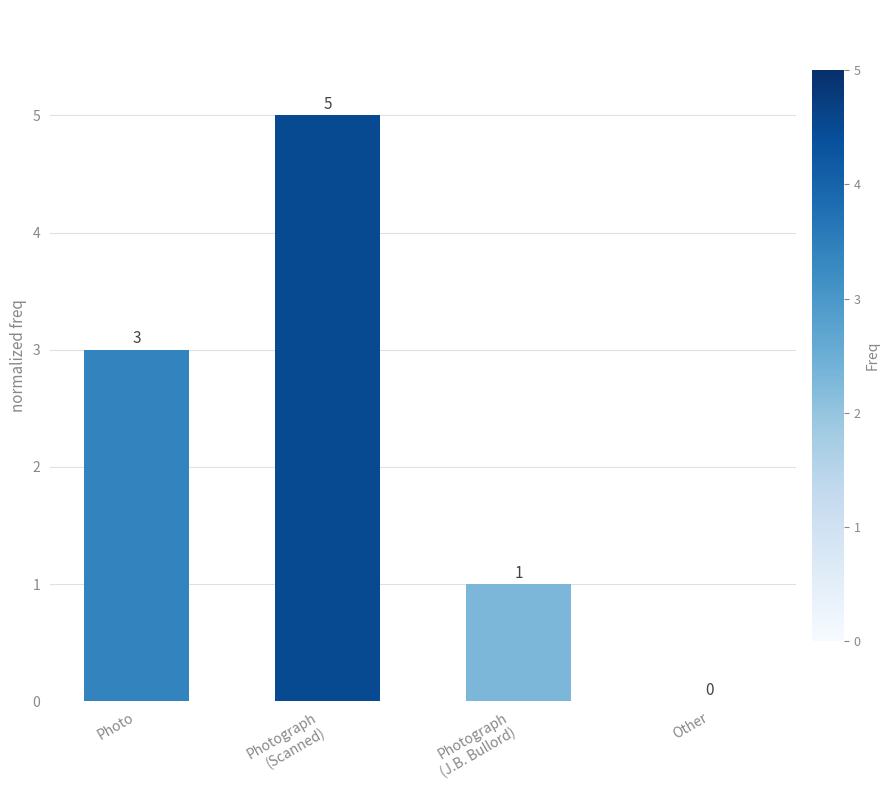

What is the greatest value displayed?

5